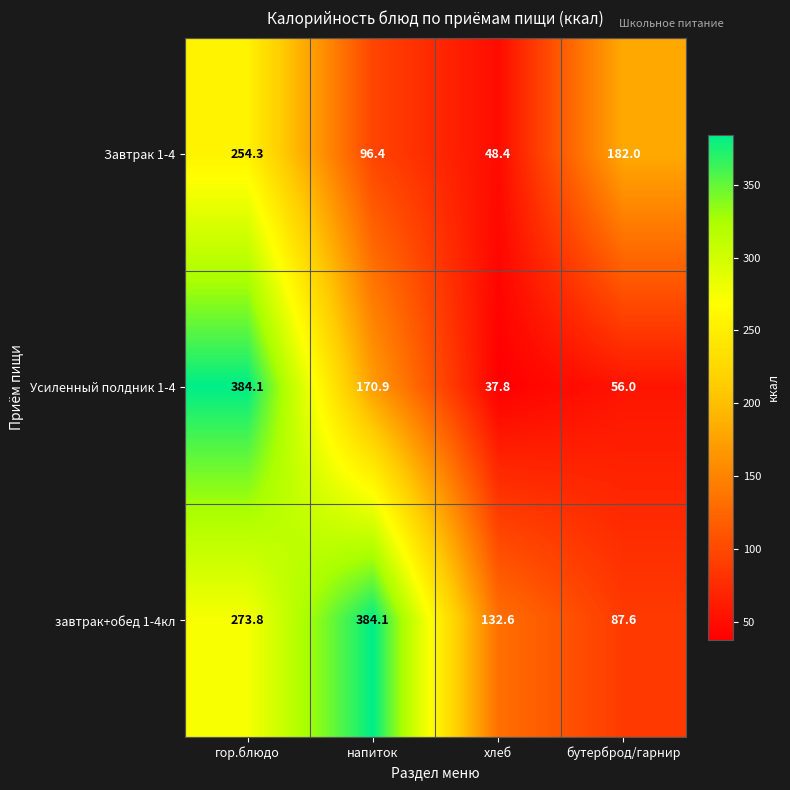

Where is Усиленный полдник 1-4 nearest to the value 210?

напиток